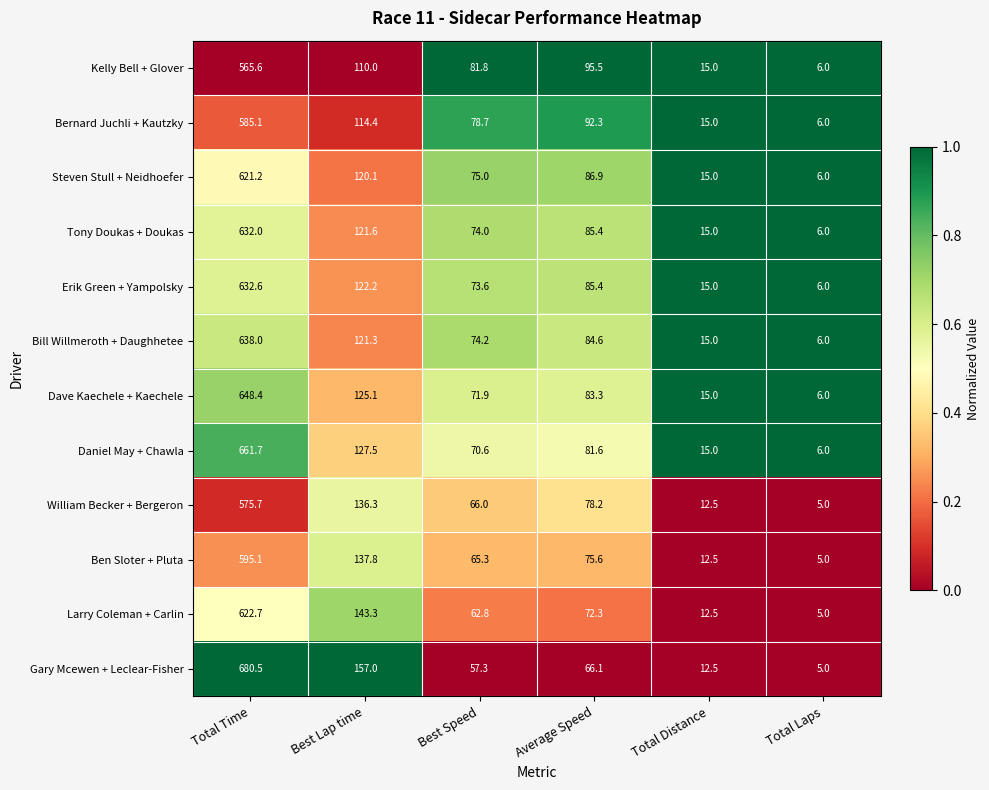

True or false: Bill Willmeroth + Daughhetee has a value of 38.6 at Best Speed.

False